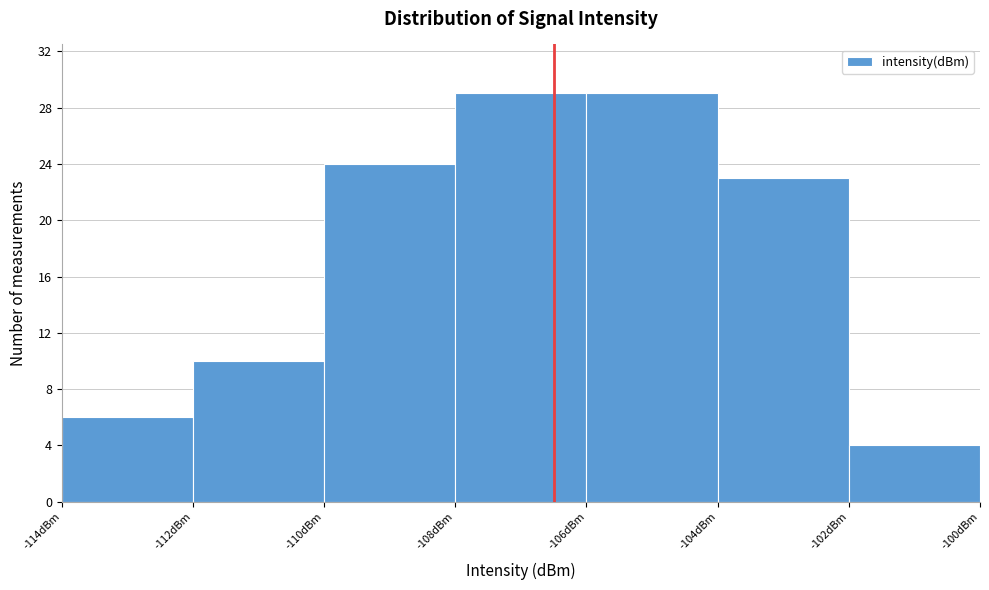

Reading left to right, list every bar in this chart as the range it spans on the x-axis followed by its height. The values are not printed on the chart, so give them approximately, as read against the axis.

-114 to -112: 6
-112 to -110: 10
-110 to -108: 24
-108 to -106: 29
-106 to -104: 29
-104 to -102: 23
-102 to -100: 4